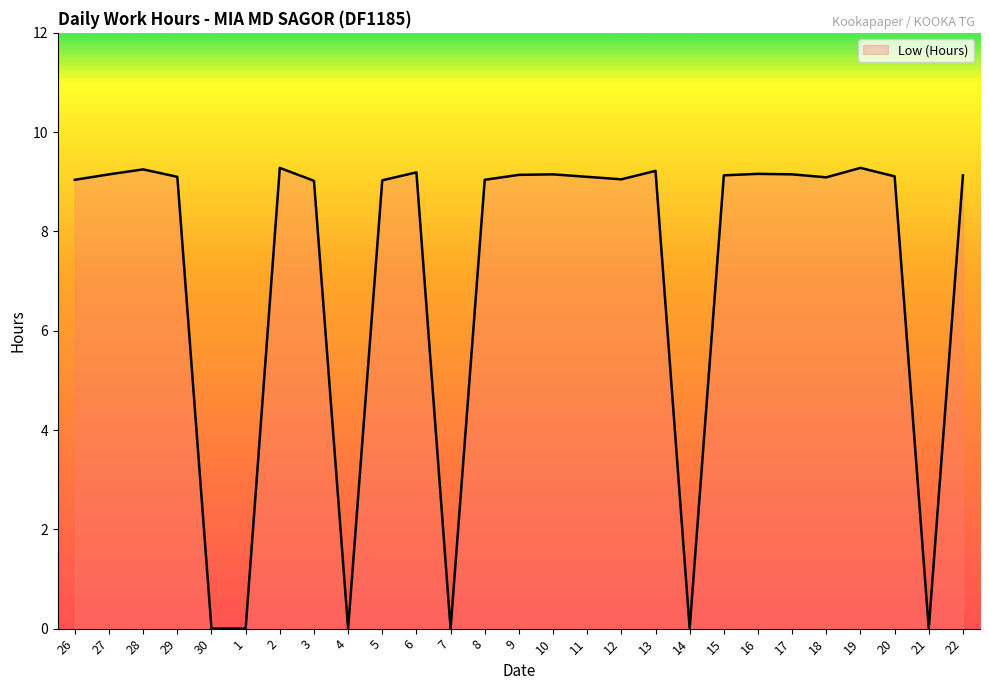

The value at 14 is -5.8. True or false?

False